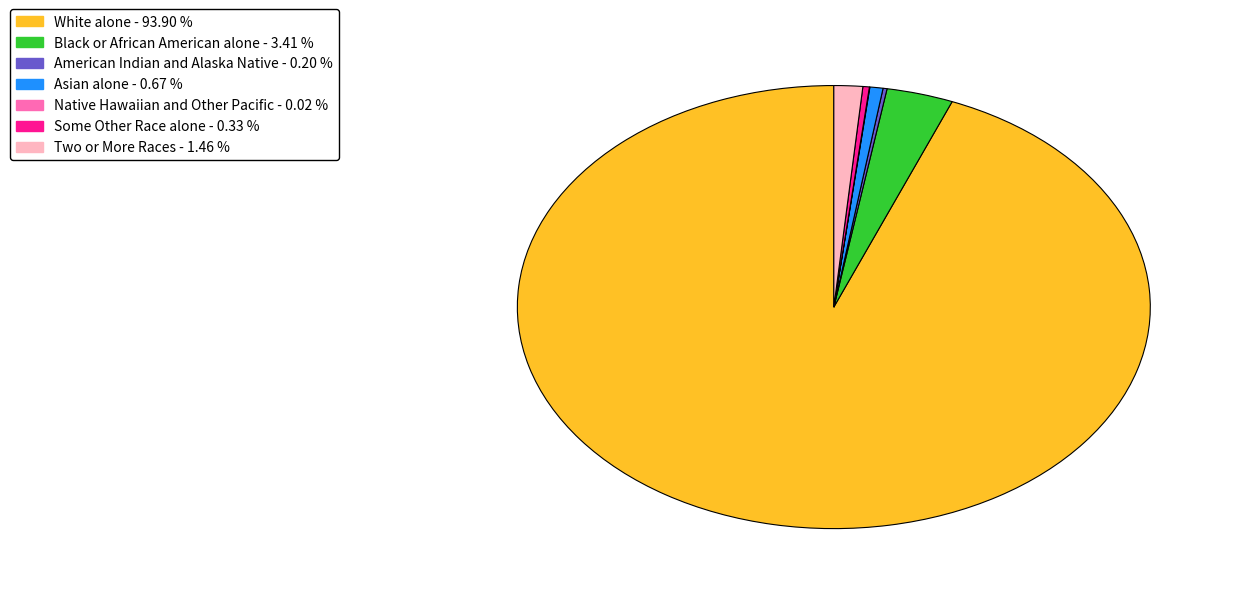

Is there a majority slice in this chart?

Yes